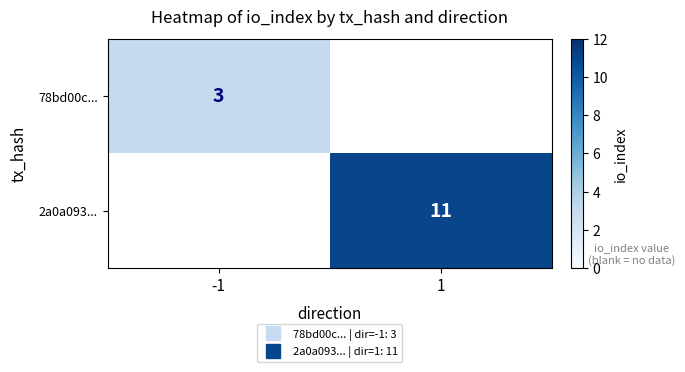

What is the difference between the maximum and minimum values in the 2a0a093... series?

11